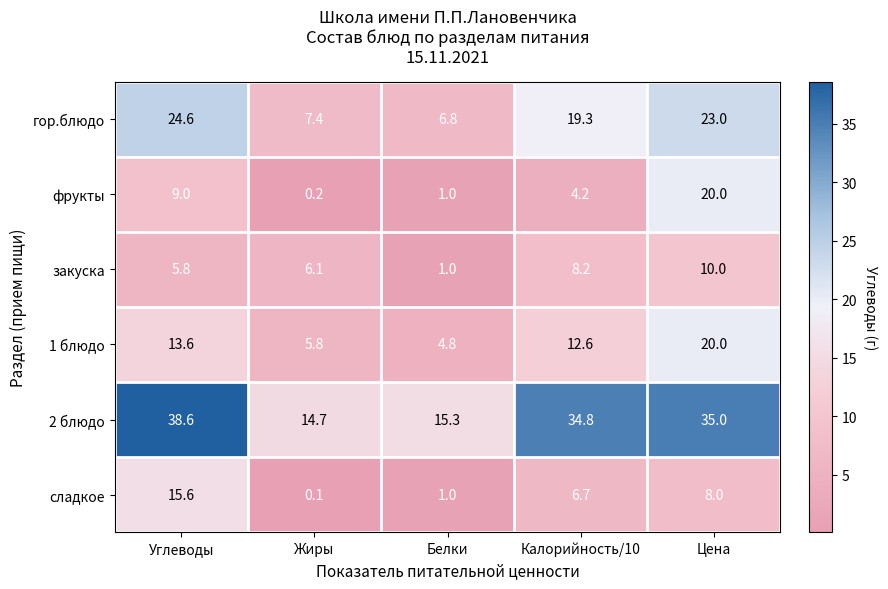

What is the total value across all series at Жиры?

34.3